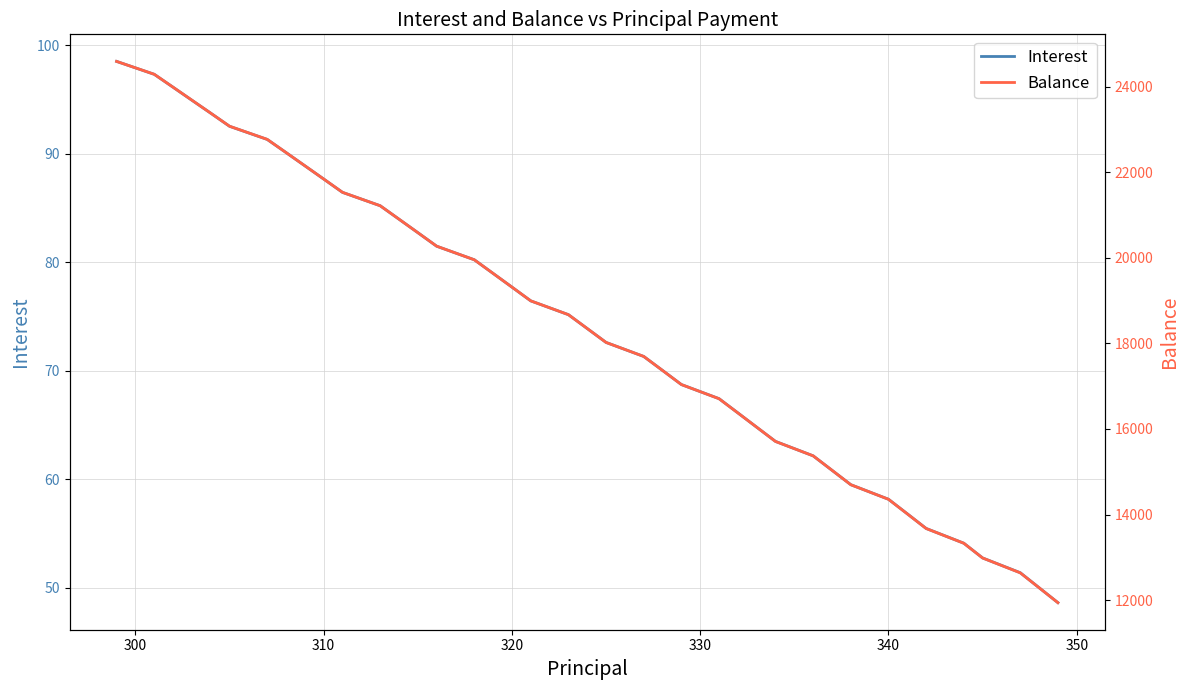

True or false: Interest and Balance intersect in this chart.

False